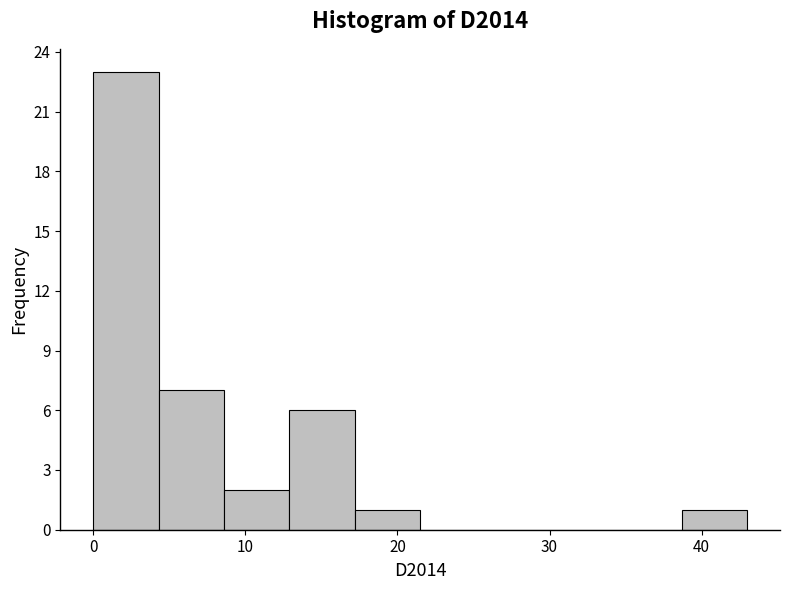

Reading left to right, transcribe this chart: for each bar, give the range it covers on the x-axis and its height. Neither the bar edges nor the heights are printed on the chart, so give them approximately, as read against the axes.

0.0 to 4.3: 23
4.3 to 8.6: 7
8.6 to 12.9: 2
12.9 to 17.2: 6
17.2 to 21.5: 1
21.5 to 25.8: 0
25.8 to 30.1: 0
30.1 to 34.4: 0
34.4 to 38.7: 0
38.7 to 43.0: 1